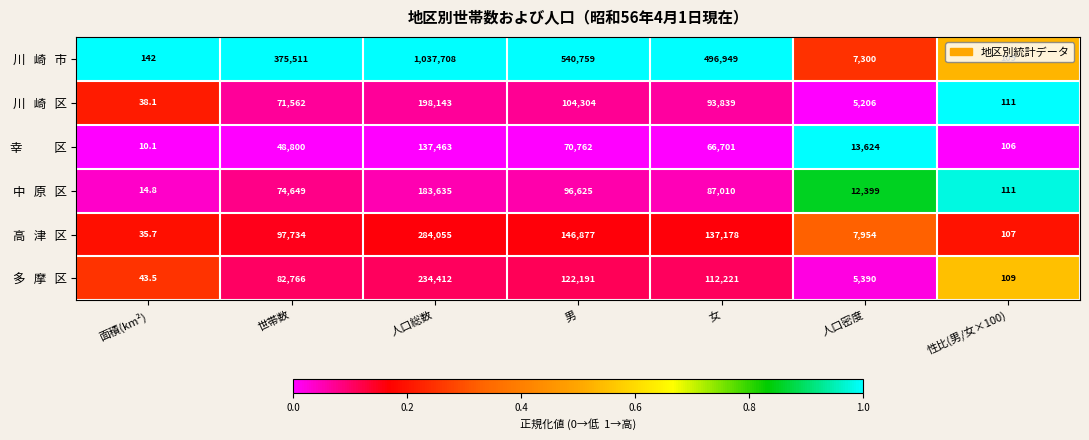

Which category has the highest value across all series?

人口総数